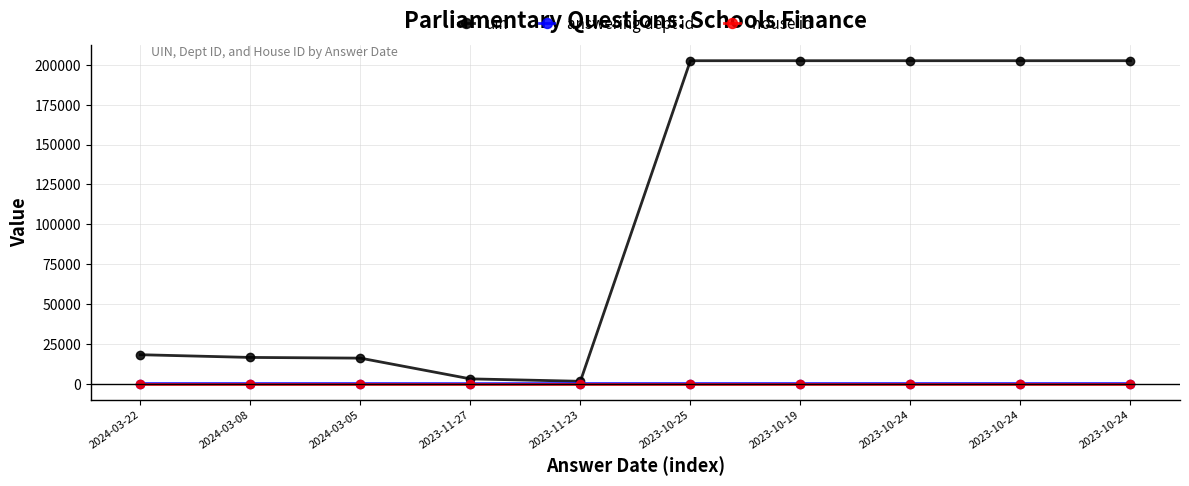

Which series changed the most between 2024-03-22 and 2023-10-25?

uin